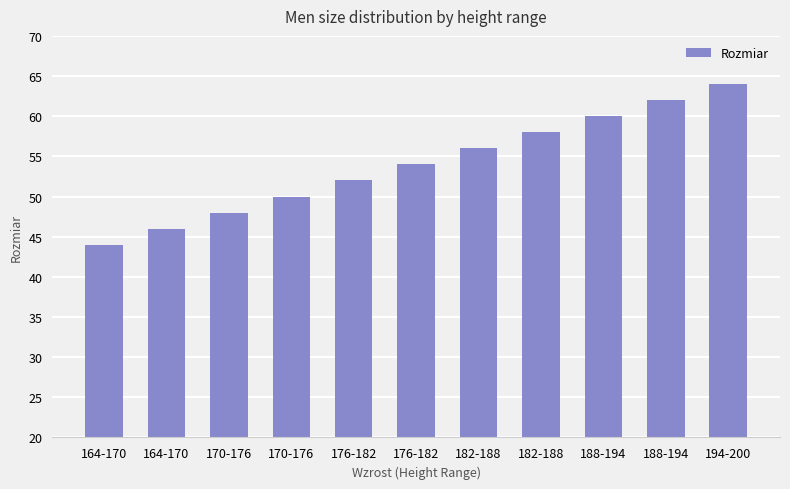

What is the change in value from 164-170 to 182-188?

+12